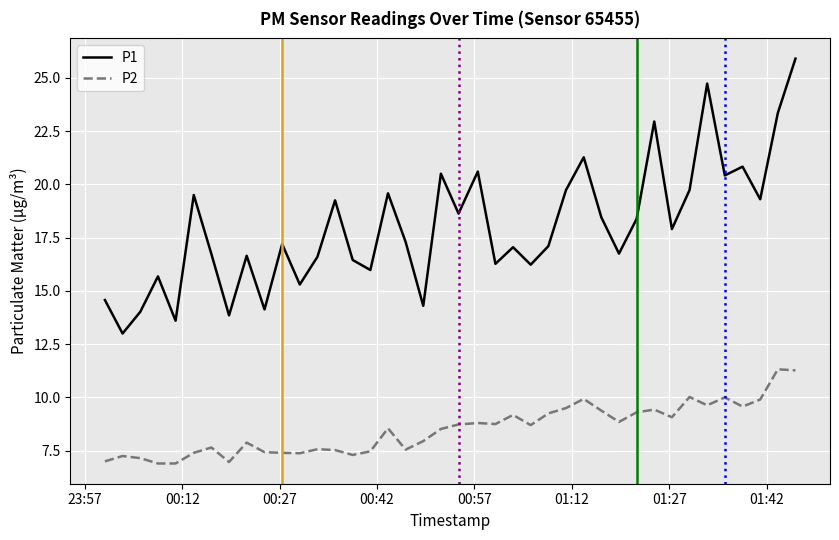

True or false: P1 and P2 cross at least once.

False